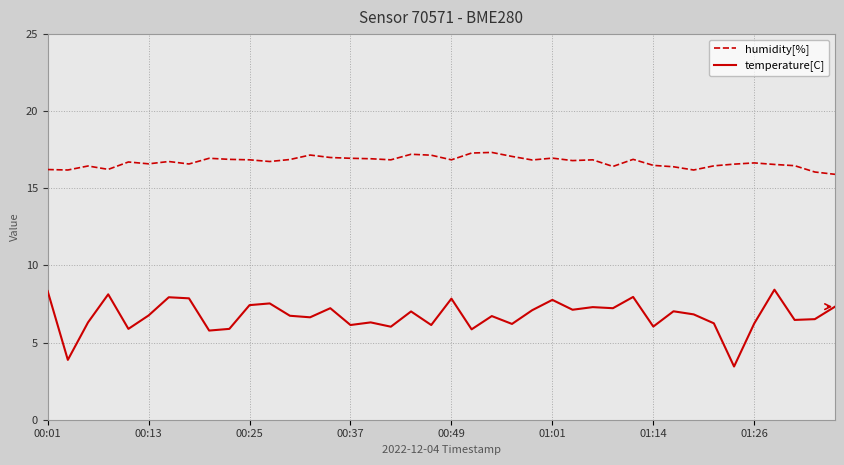

What is the average value of the temperature[C] series?

6.7